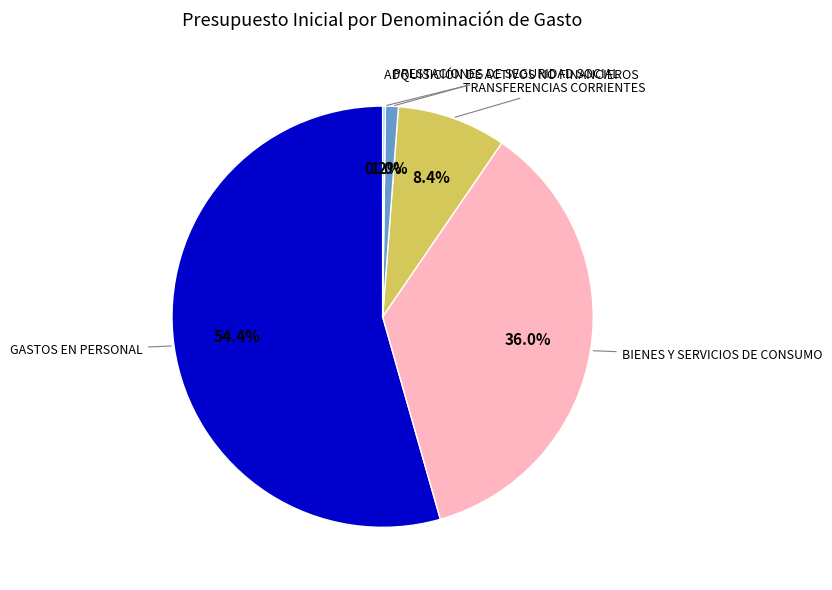

Does any single category account for the majority?

Yes